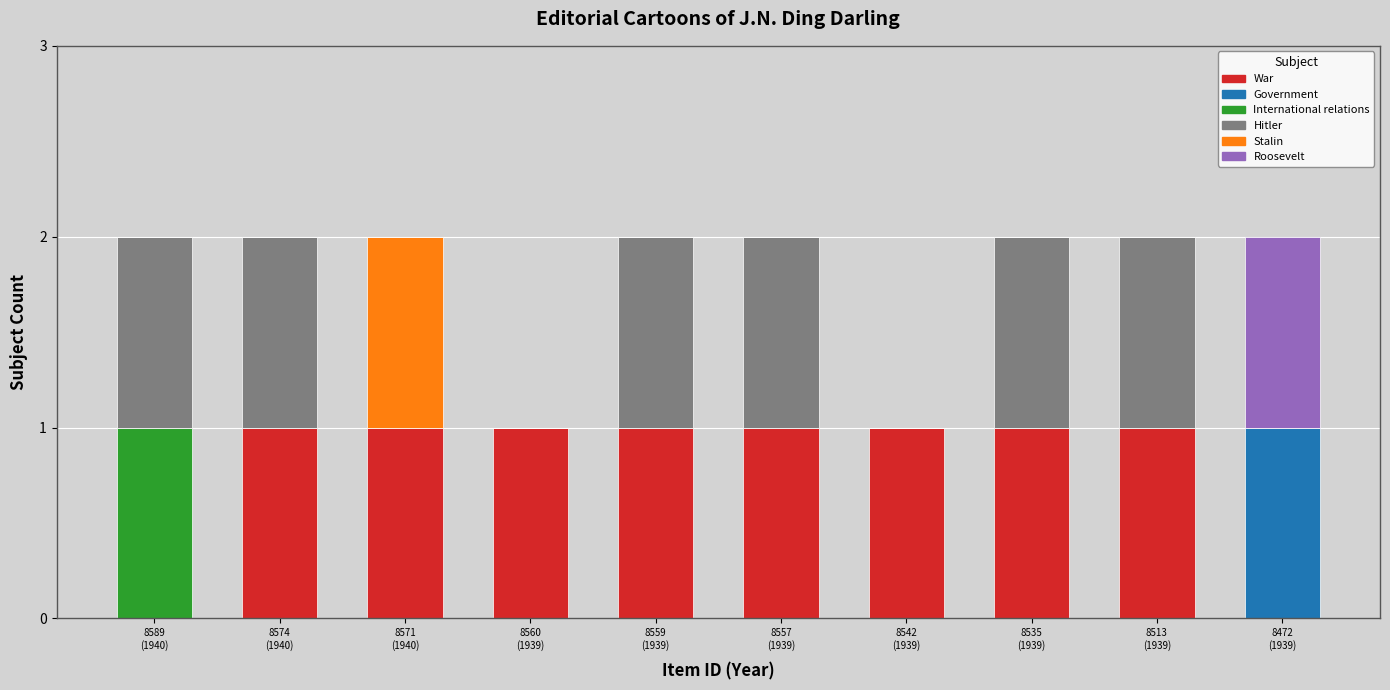

What is the total value across all series at 8559
(1939)?

2